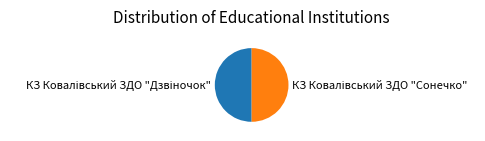

Count the number of slices in the pie.

2